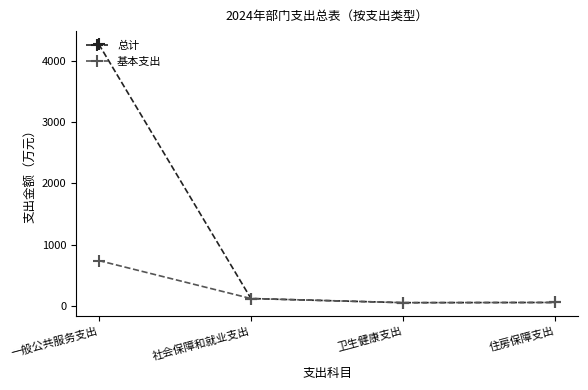

At which label is 总计 closest to 2162?

社会保障和就业支出